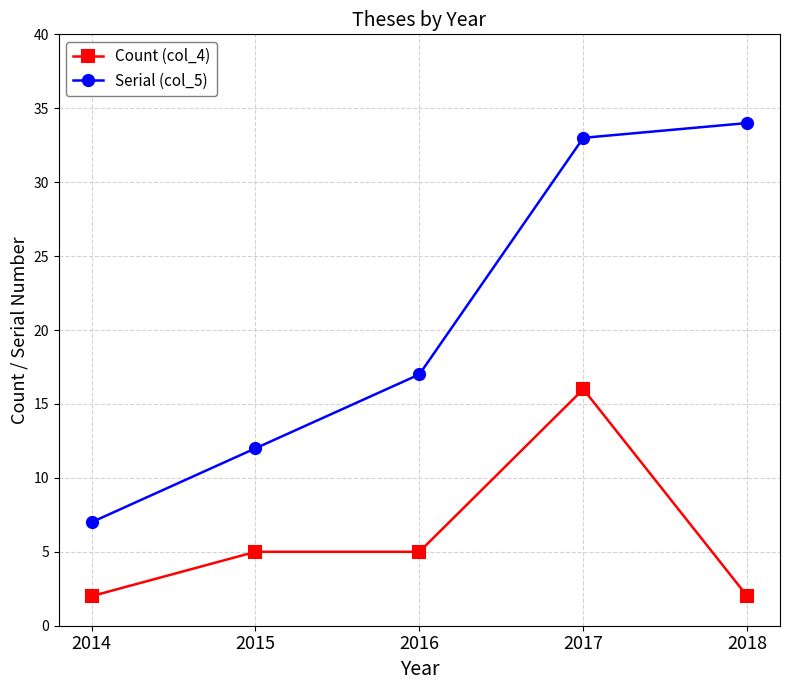

Count the number of categories in the chart.

5